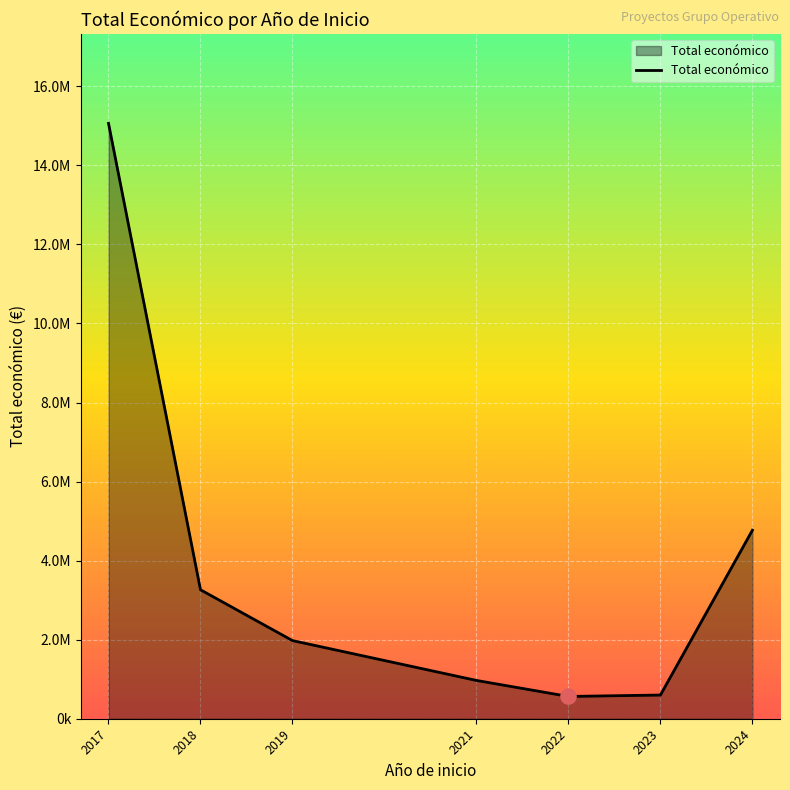

Between 2022 and 2018, which is larger?

2018